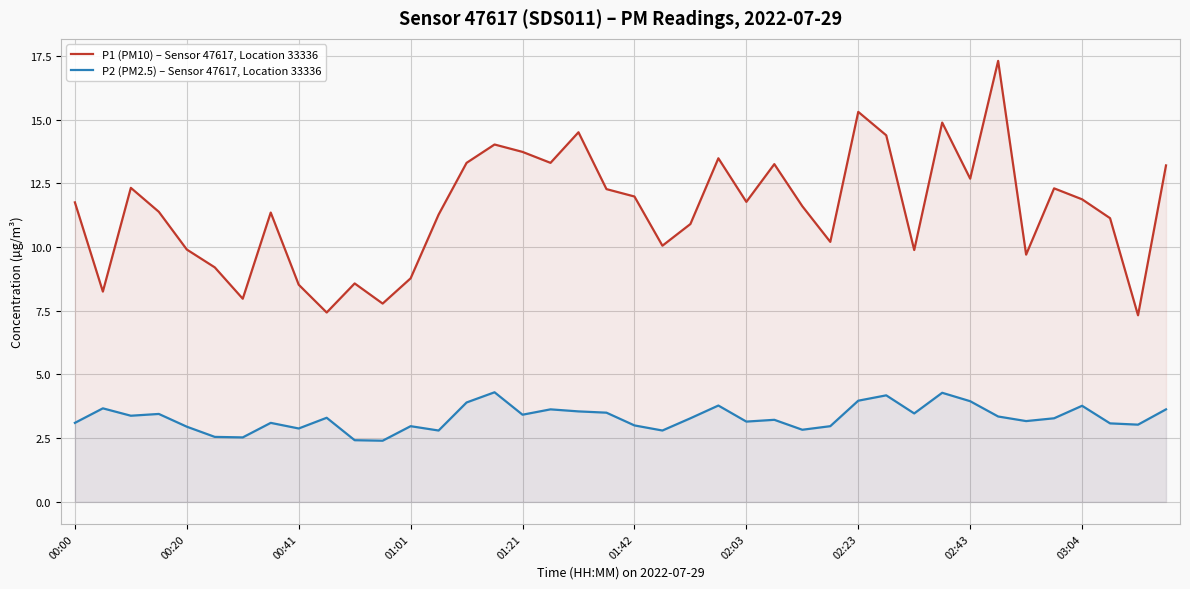

Which series has the largest range (max minus min)?

P1 (PM10) – Sensor 47617, Location 33336